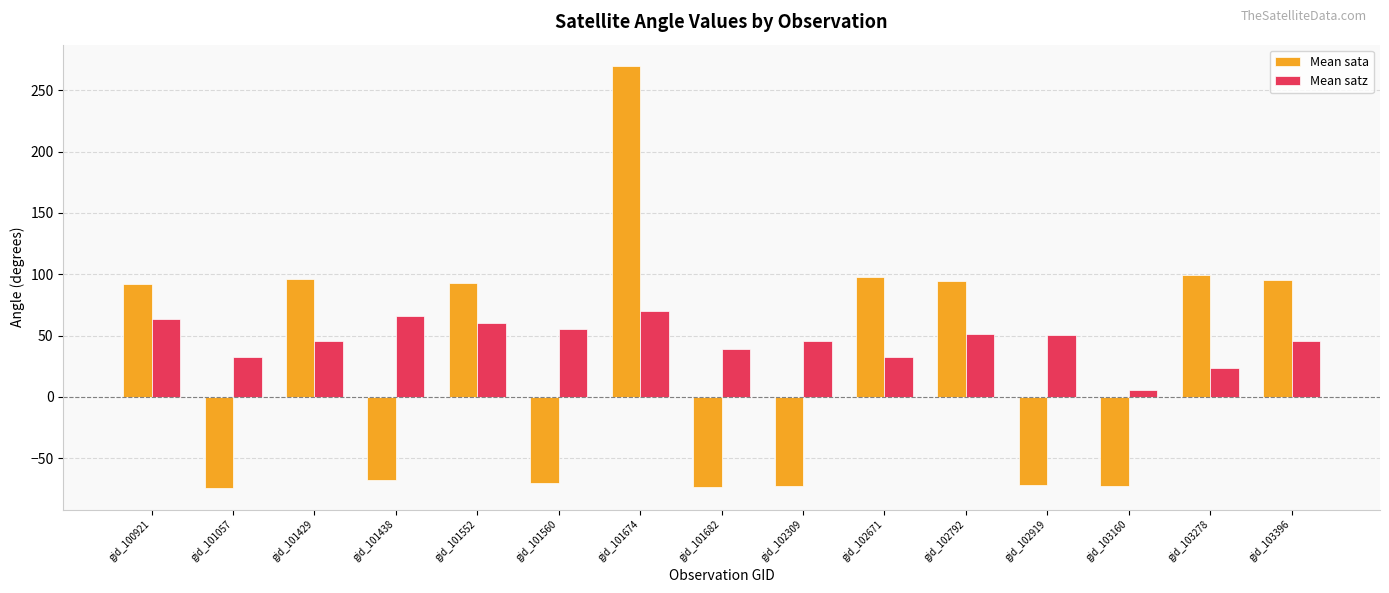

What is the average value of the Mean sata series?

29.1